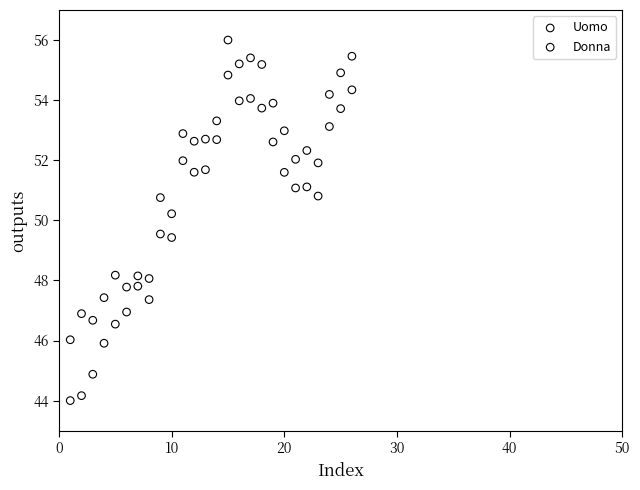

In the Donna series, what Y value is closest to 50?

50.2